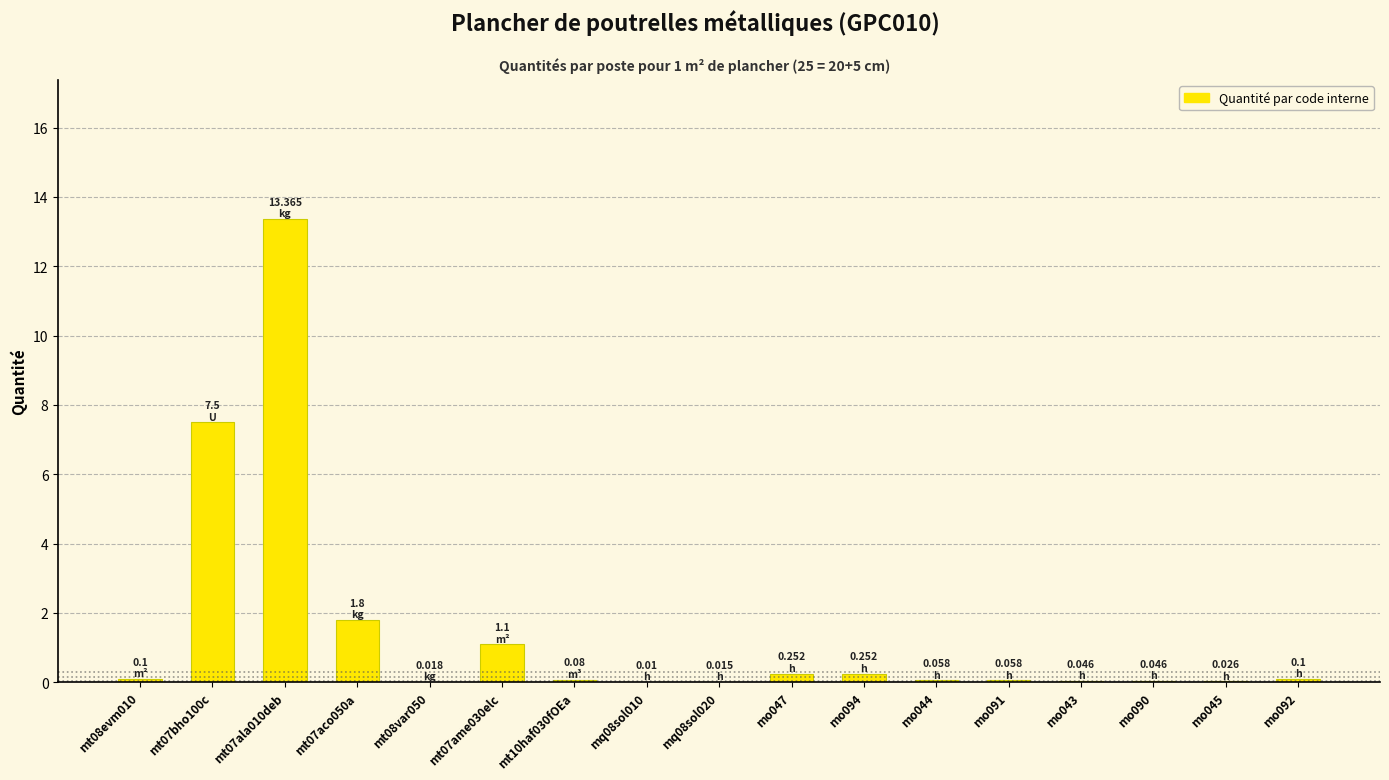

What is the sum of the values at mt07ala010deb and mt07aco050a?

15.2